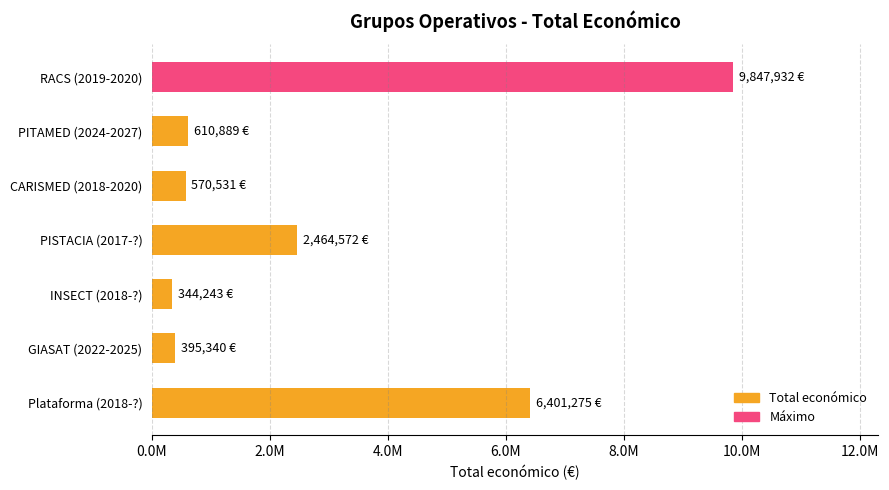

Are the bars horizontal?

Yes